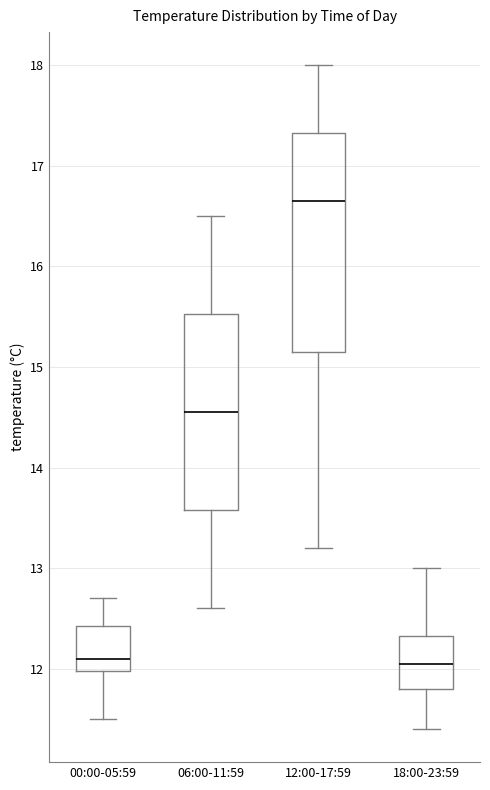

Reading left to right, read every box against the y-axis: the position of its median line, the range the box covers, and the ends of its whiskers. The values are not printed on the chart, so give them approximately, as read against the axis.

00:00-05:59: median 12.1, box 12.0 to 12.4, whiskers 11.5 to 12.7
06:00-11:59: median 14.6, box 13.6 to 15.5, whiskers 12.6 to 16.5
12:00-17:59: median 16.7, box 15.2 to 17.3, whiskers 13.2 to 18.0
18:00-23:59: median 12.1, box 11.8 to 12.3, whiskers 11.4 to 13.0